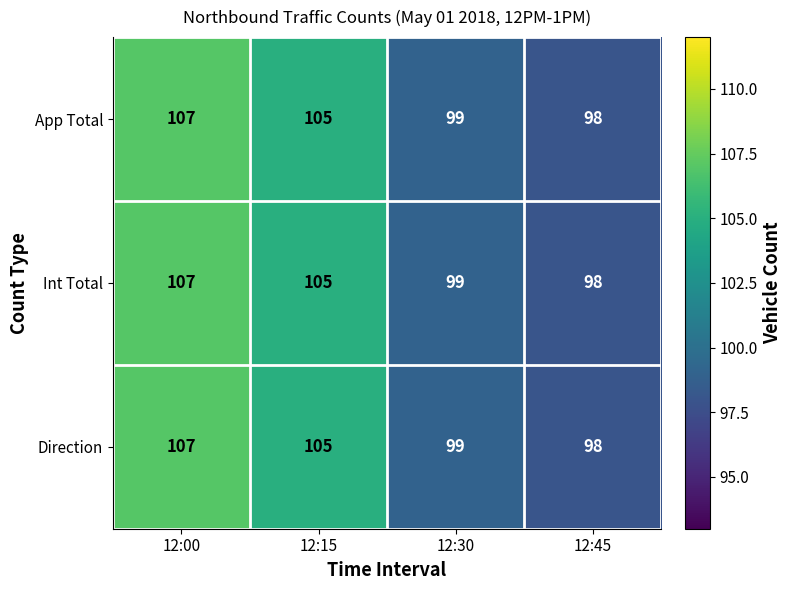

Which label corresponds to the smallest value in the chart?

12:45